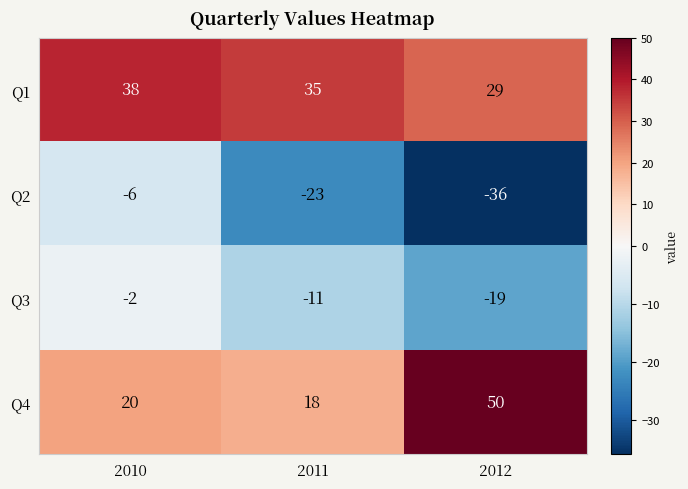

The Q2 series shows -15 at 2012. True or false?

False